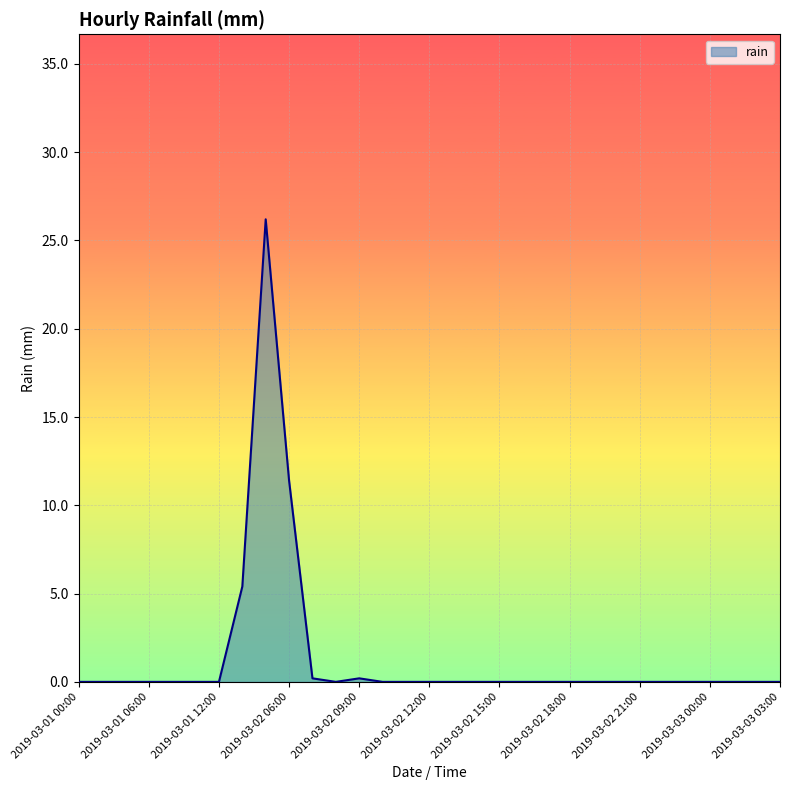

What is the greatest value displayed?

26.2